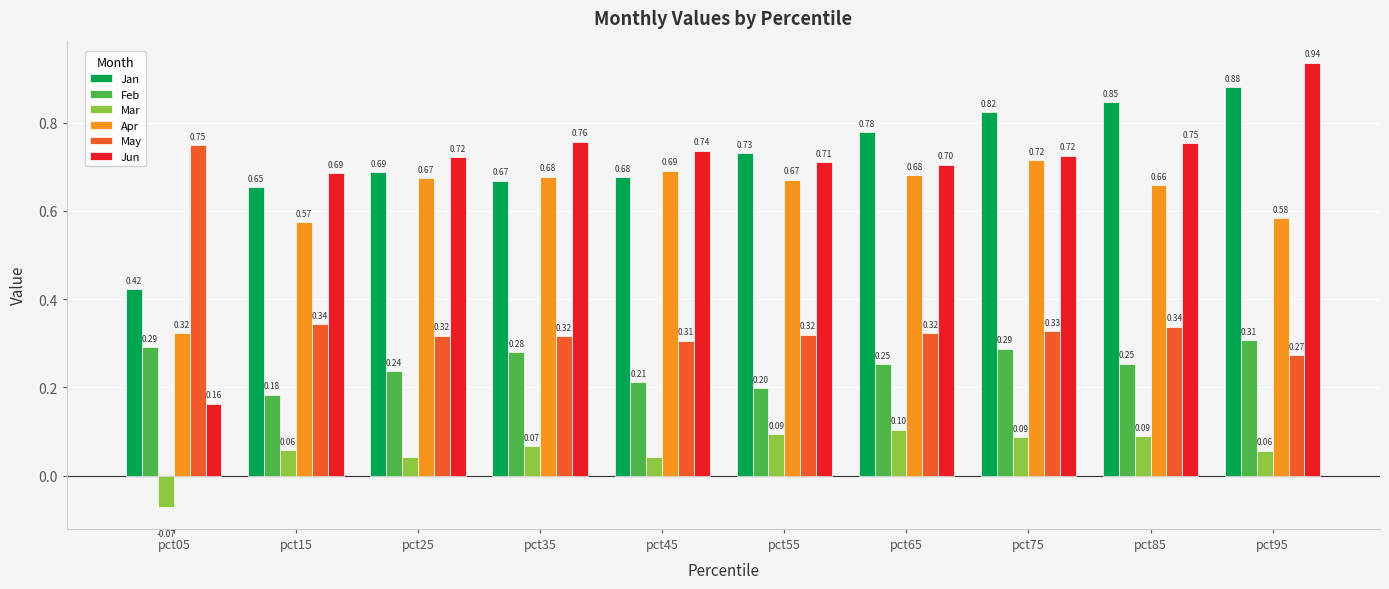

How many series are shown in this chart?

6